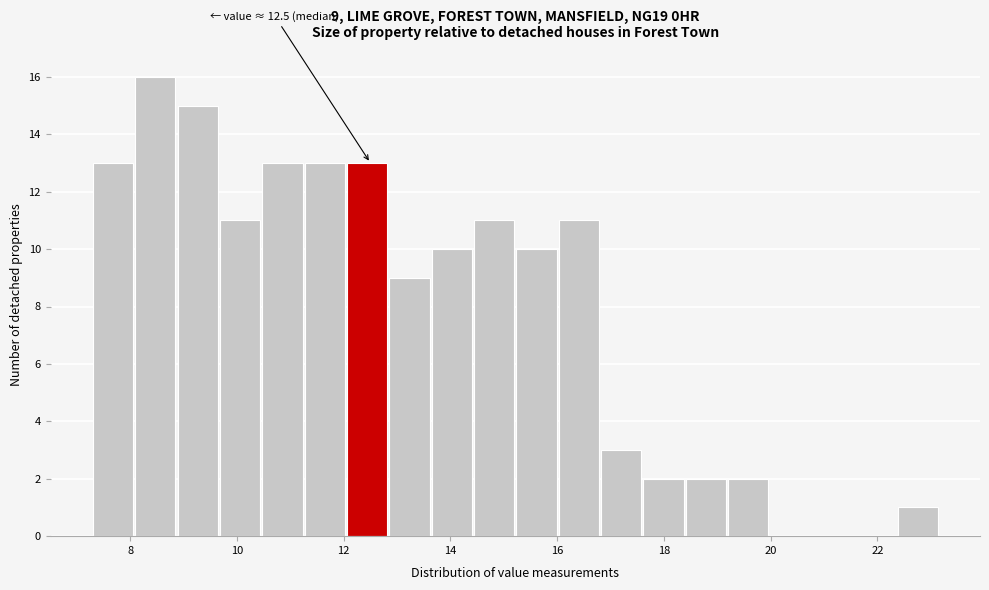

Read against the x-axis, roughly where is the centre of the tallest bar?

8.4